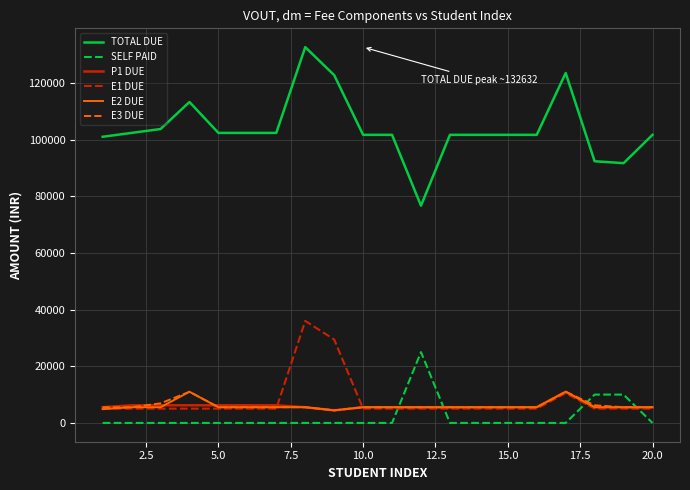

What is the maximum value shown in the chart?

132632